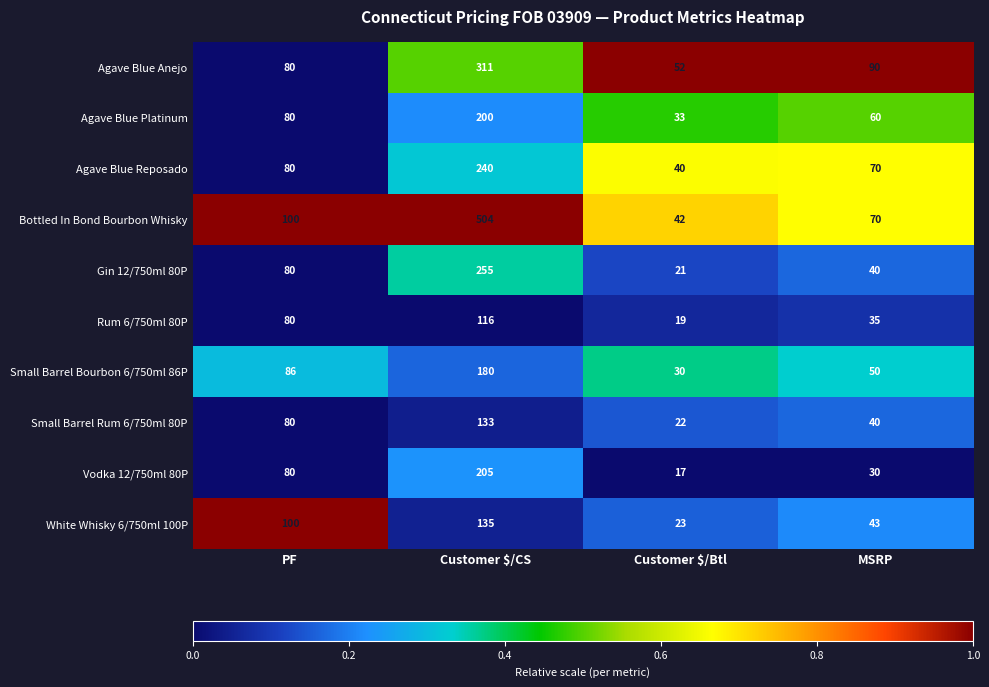

List the series in order of their peak value, lowest first.

Rum 6/750ml 80P, Small Barrel Rum 6/750ml 80P, White Whisky 6/750ml 100P, Small Barrel Bourbon 6/750ml 86P, Agave Blue Platinum, Vodka 12/750ml 80P, Agave Blue Reposado, Gin 12/750ml 80P, Agave Blue Anejo, Bottled In Bond Bourbon Whisky